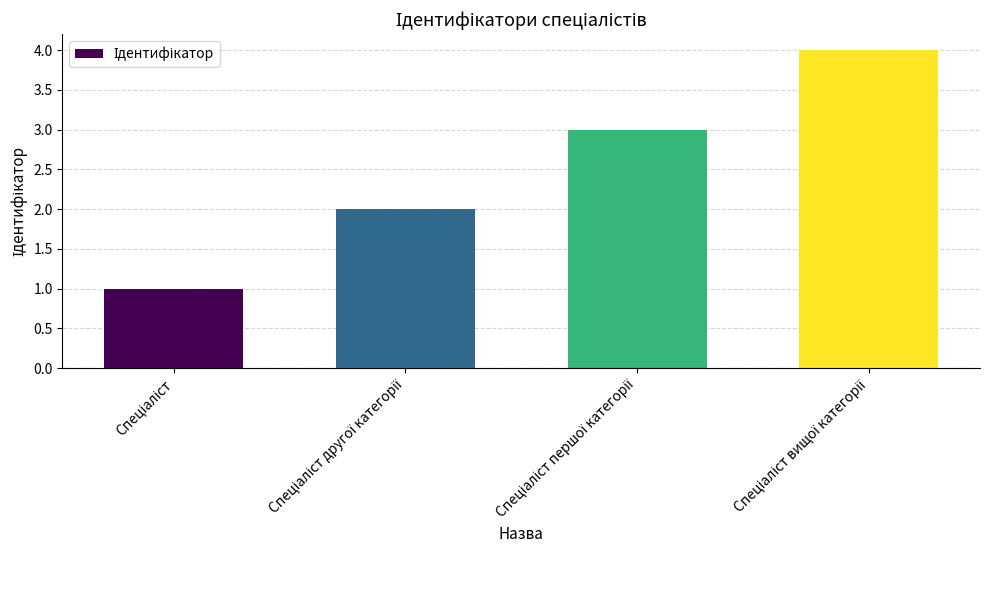

What is the maximum value shown in the chart?

4